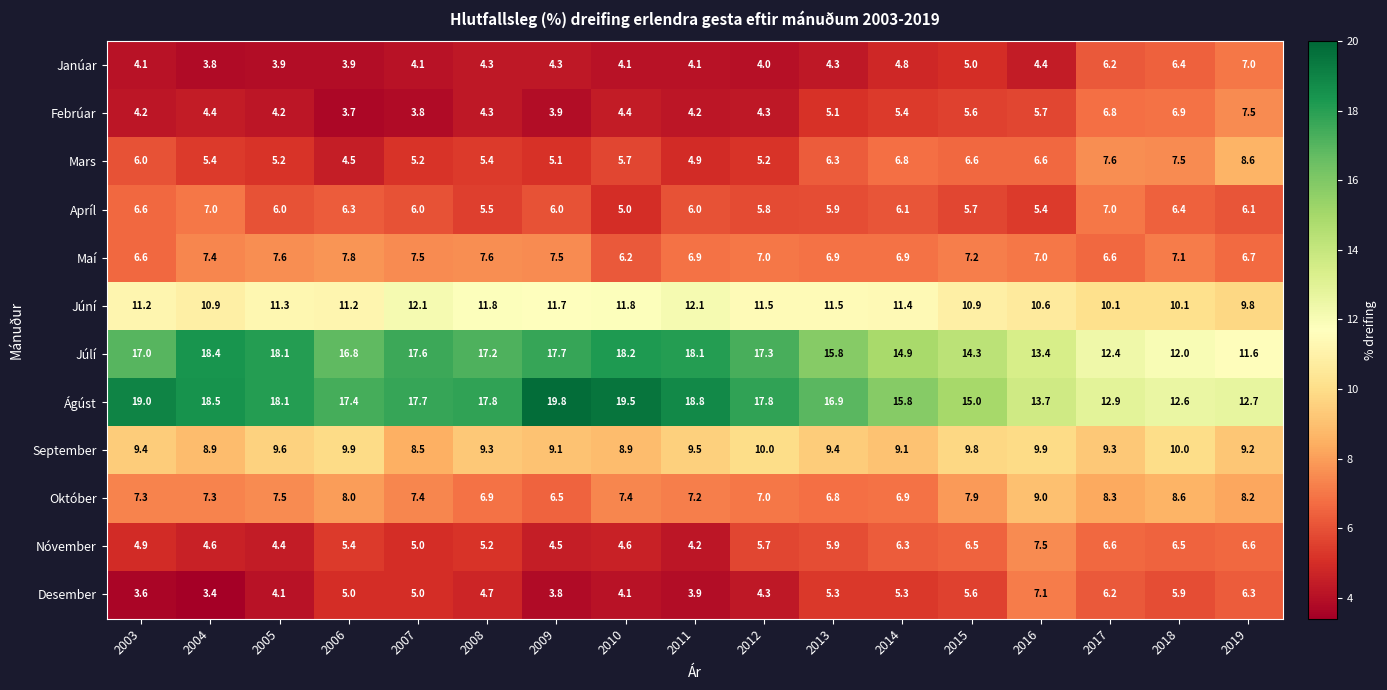

Where is Mars nearest to the value 6?

2003